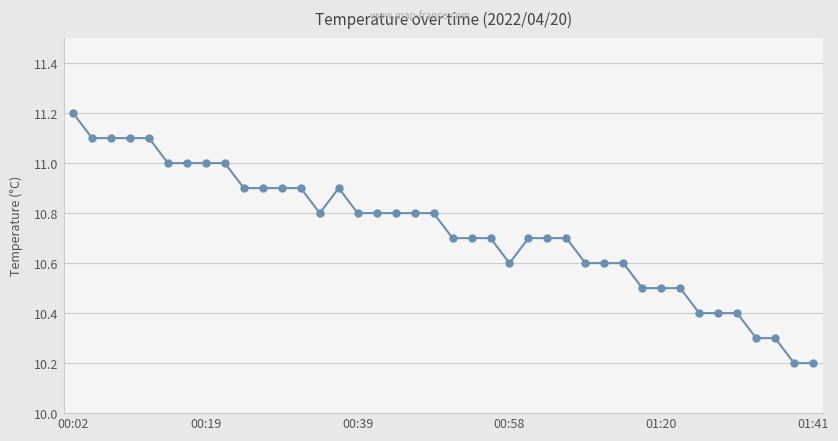

How many lines are shown in the chart?

1